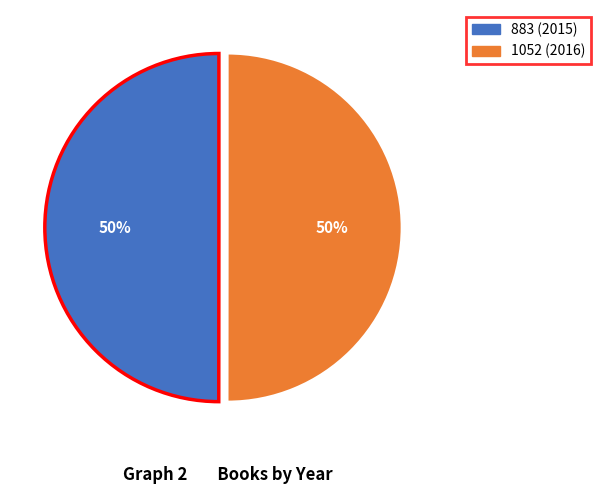

To the nearest percent, what percentage of the pie is 883 (2015)?

50%